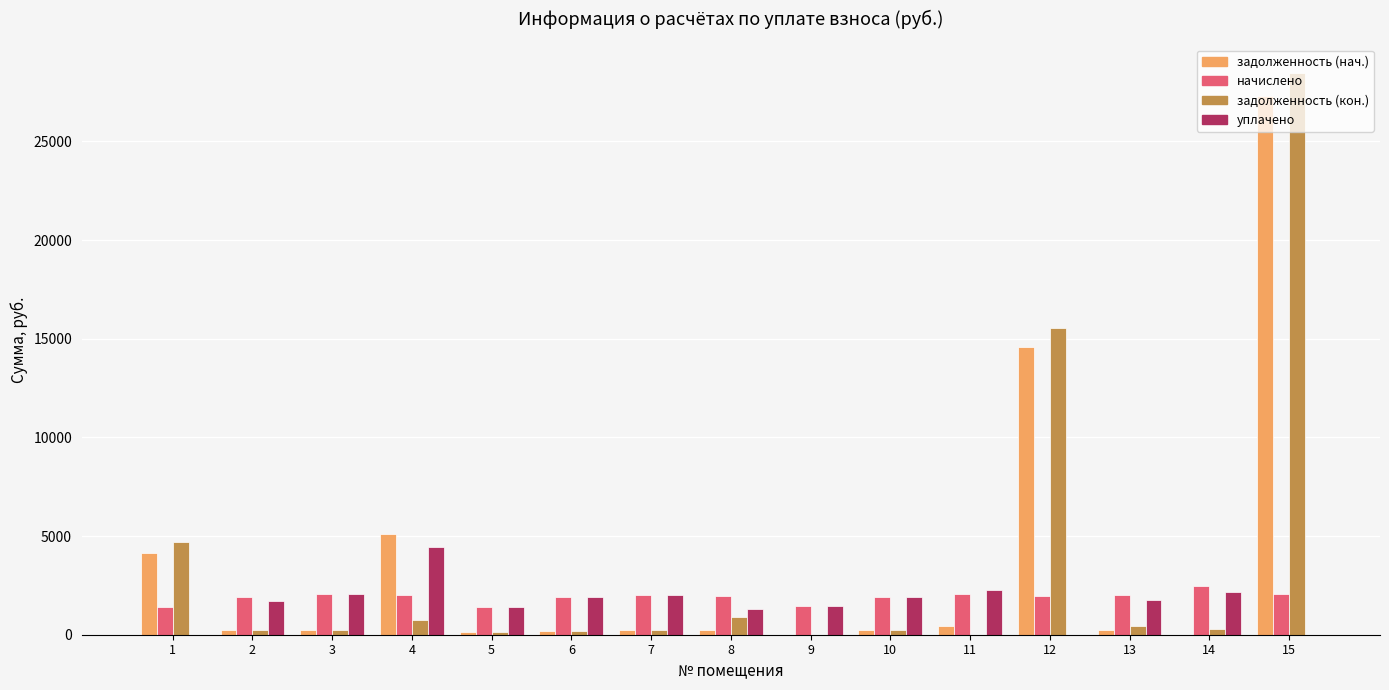

What are all the series names shown in the legend?

задолженность (нач.), начислено, задолженность (кон.), уплачено